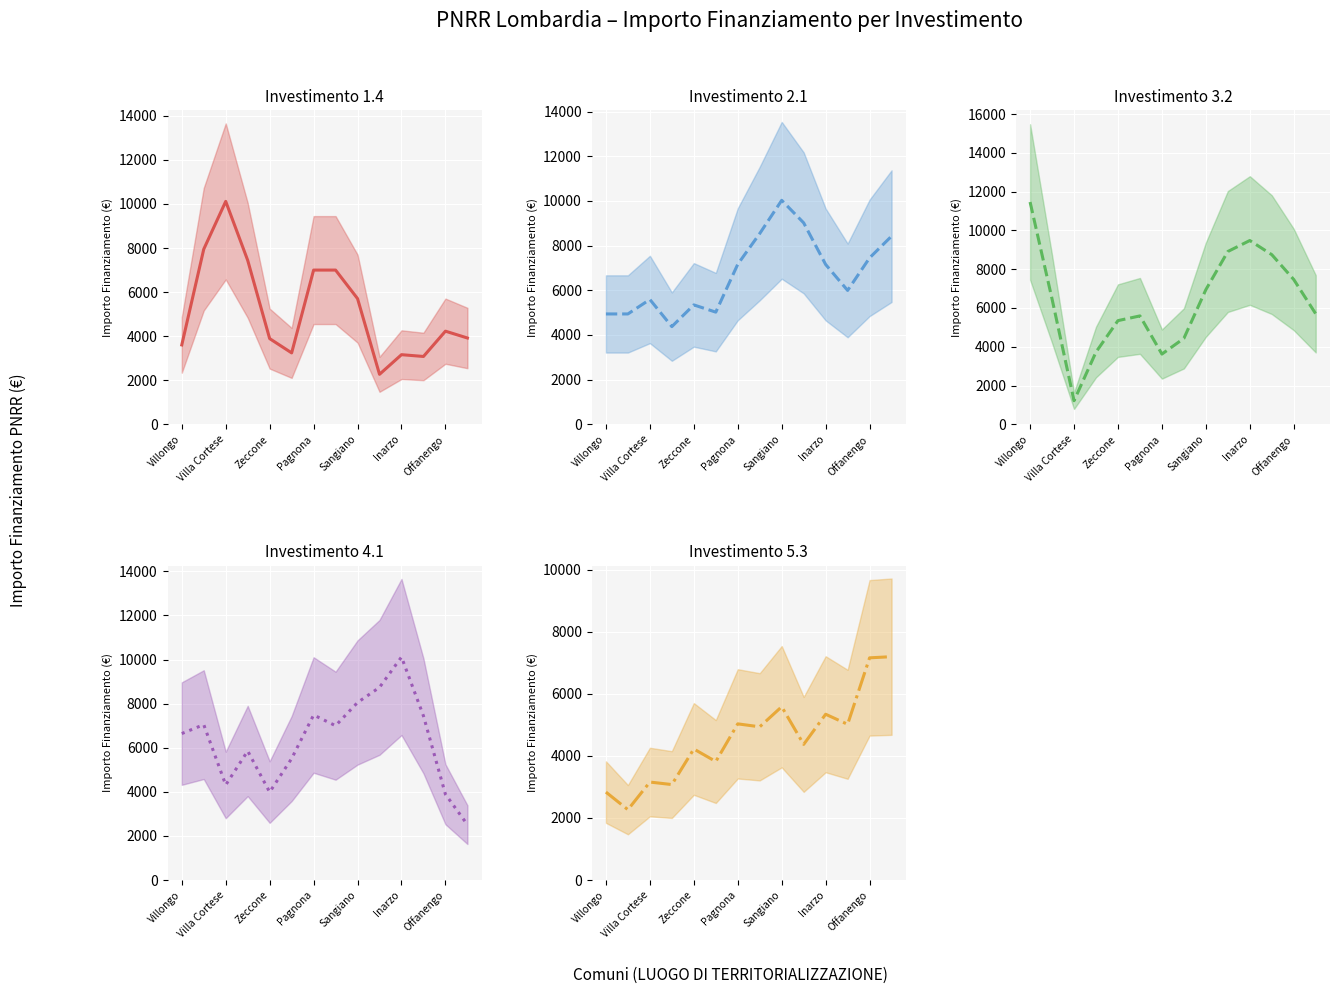

True or false: Investimento 1.4 has a value of 3078.0 at 11.

True